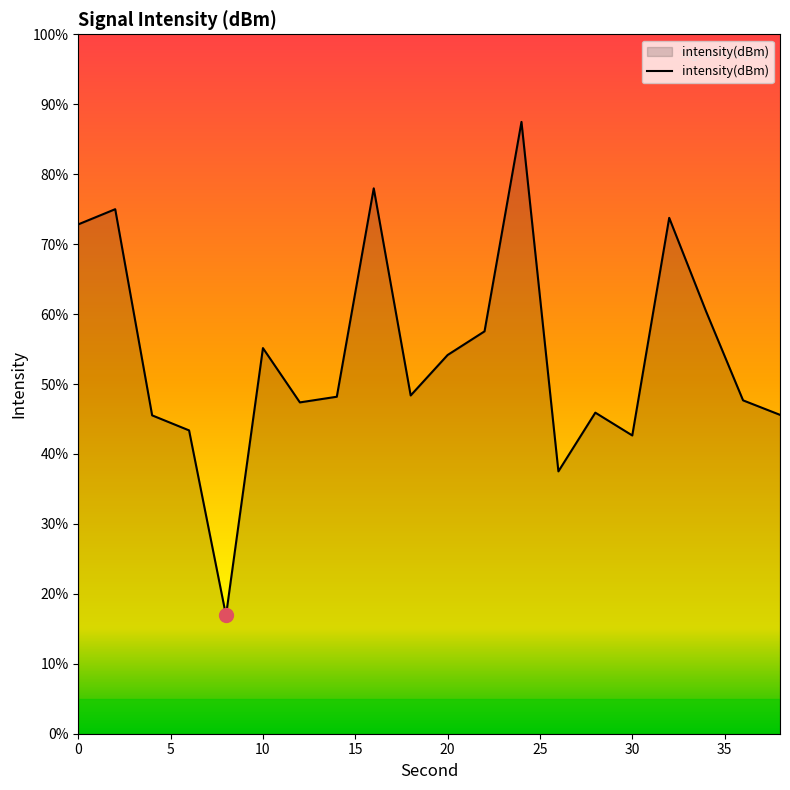

What is the difference between the maximum and minimum values?

70.6